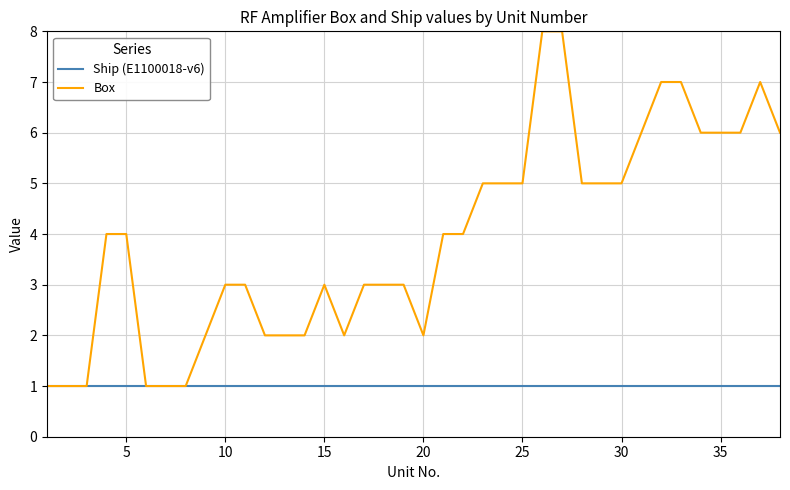

Which series has the widest spread of values?

Box